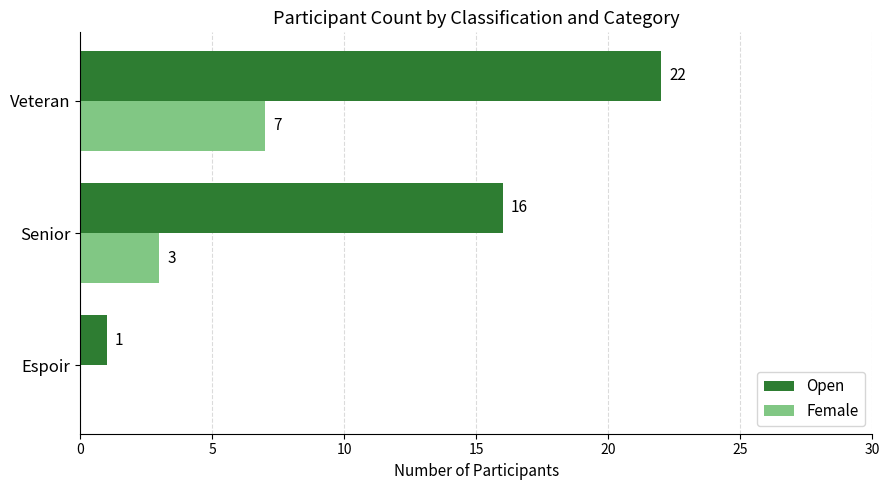

What is the sum of all Open values?

39